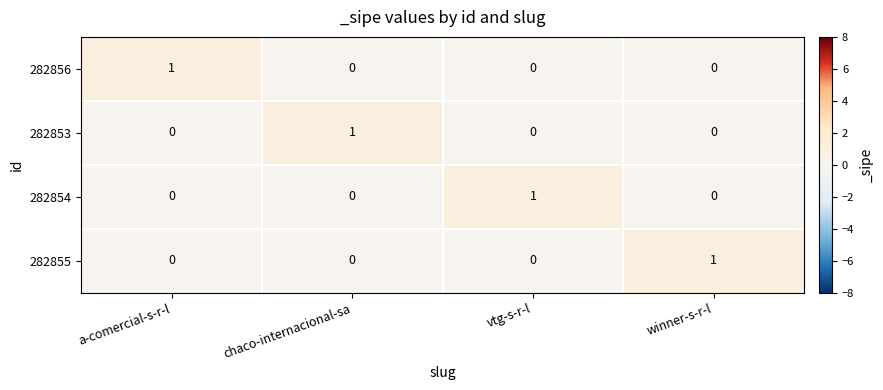

Which category has the highest value in the 282856 series?

a-comercial-s-r-l